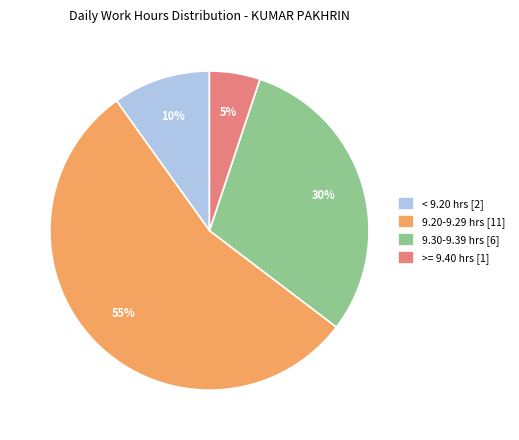

Is the sum of 9.30-9.39 hrs [6] and >= 9.40 hrs [1] greater than half?

No